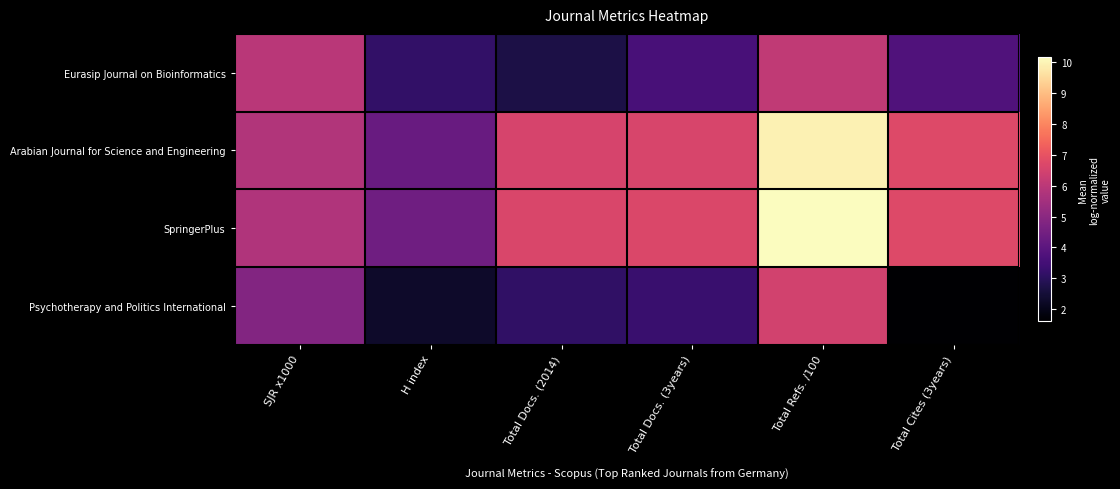

Which has a higher value, Total Docs. (3years) or Total Refs. /100?

Total Refs. /100